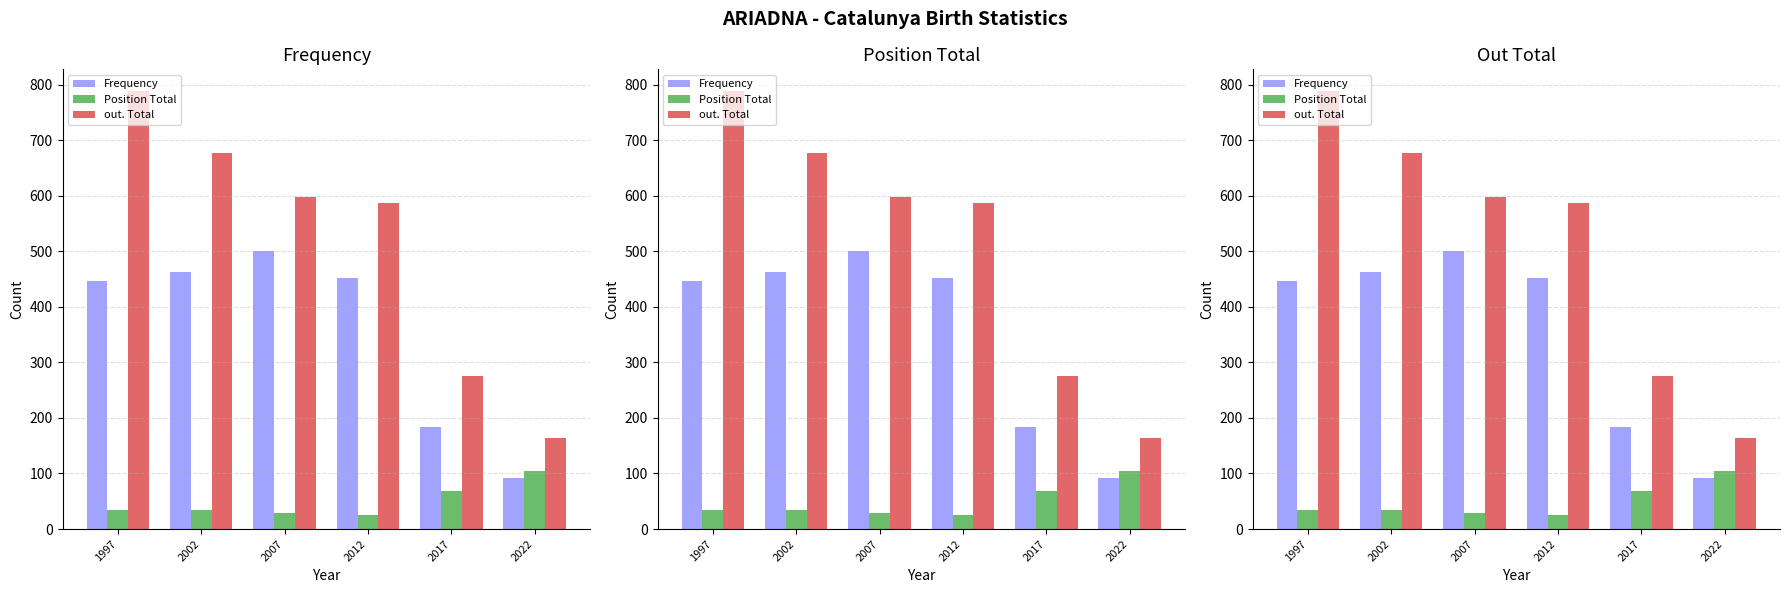

What are all the series names shown in the legend?

Frequency, Position Total, out. Total